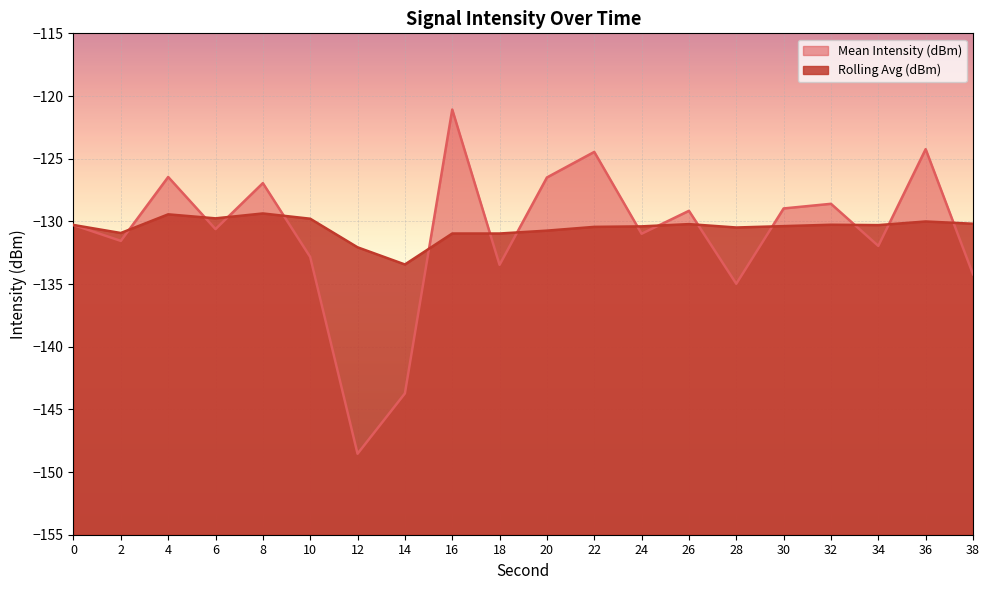

Which series changed the most between 2 and 24?

Mean Intensity (dBm)